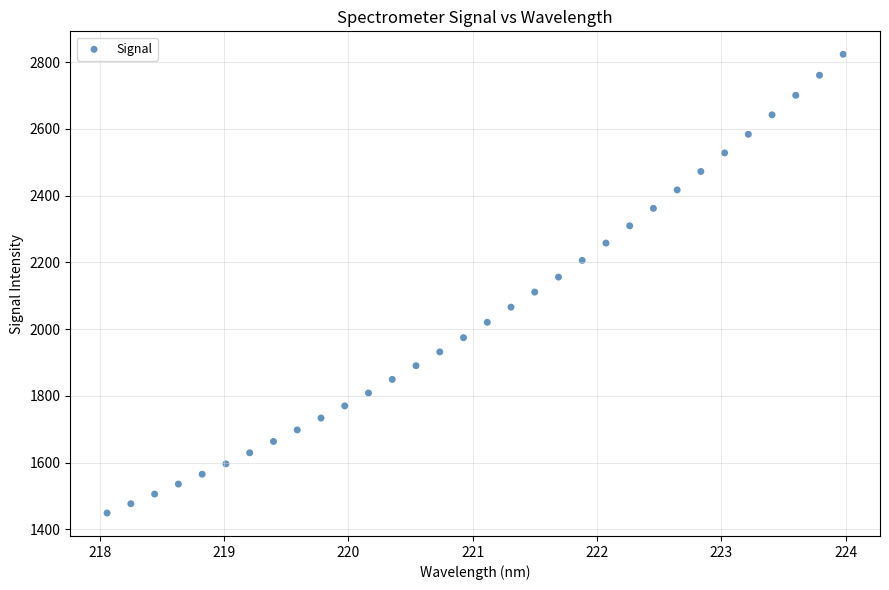

What is the range of X values (max minus min)?

5.9